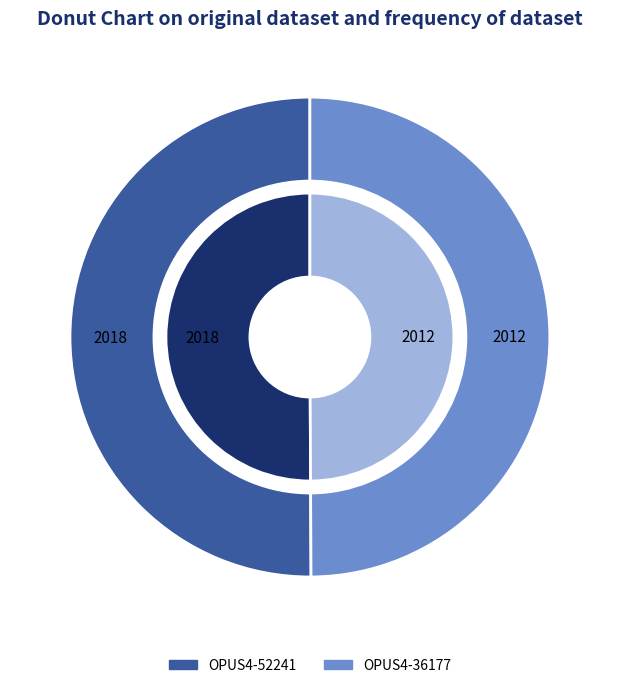

Is it true that OPUS4-52241 is 45% of the pie?

False